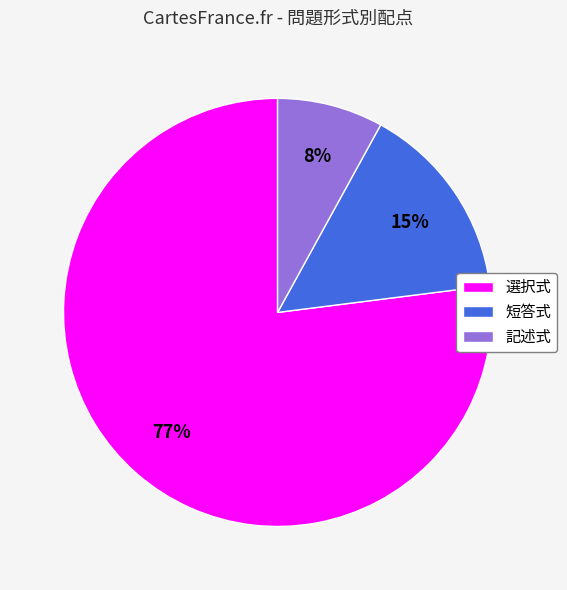

Between 記述式 and 短答式, which is larger?

短答式